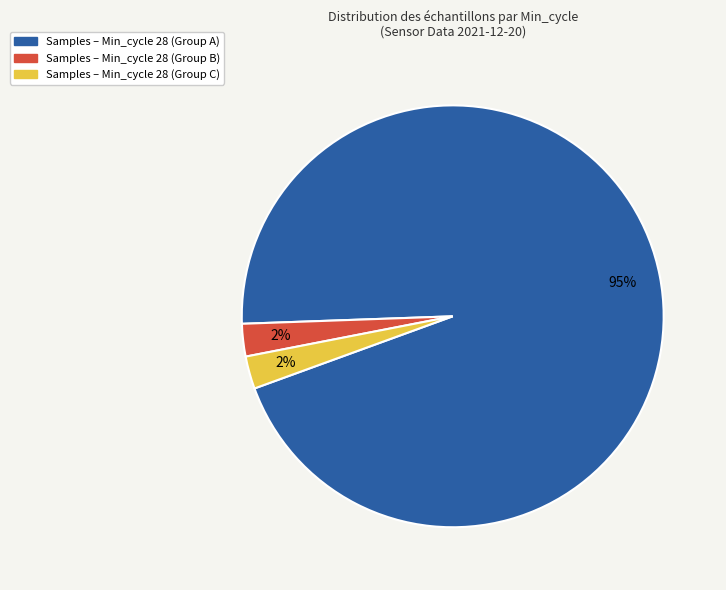

Which category has the biggest portion of the pie?

Samples – Min_cycle 28 (Group A)